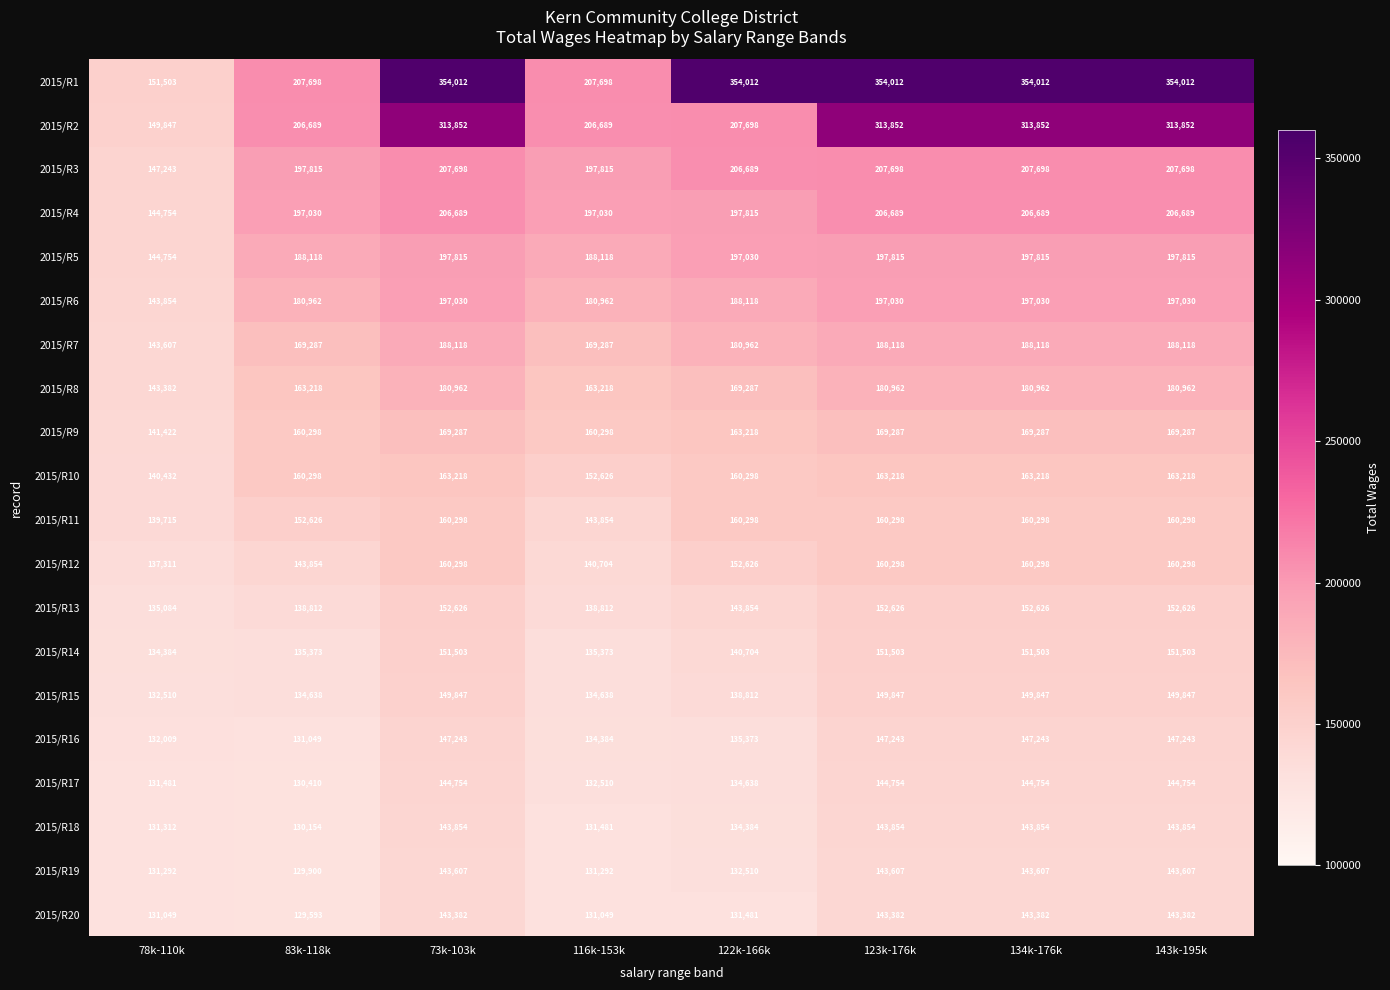

What is the difference between the highest and lowest values at 123k-176k?

210630